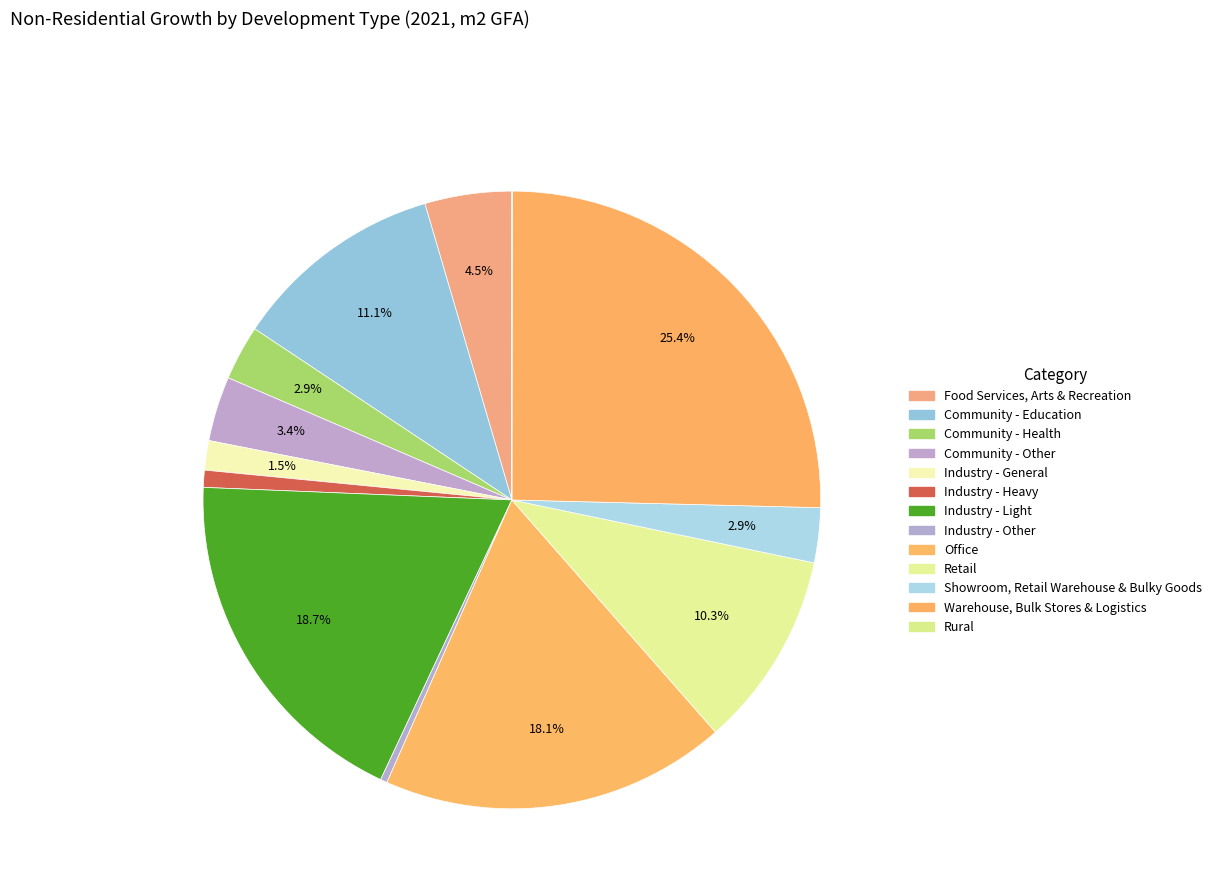

What percentage do Warehouse, Bulk Stores & Logistics and Industry - Light together represent?

44.0%